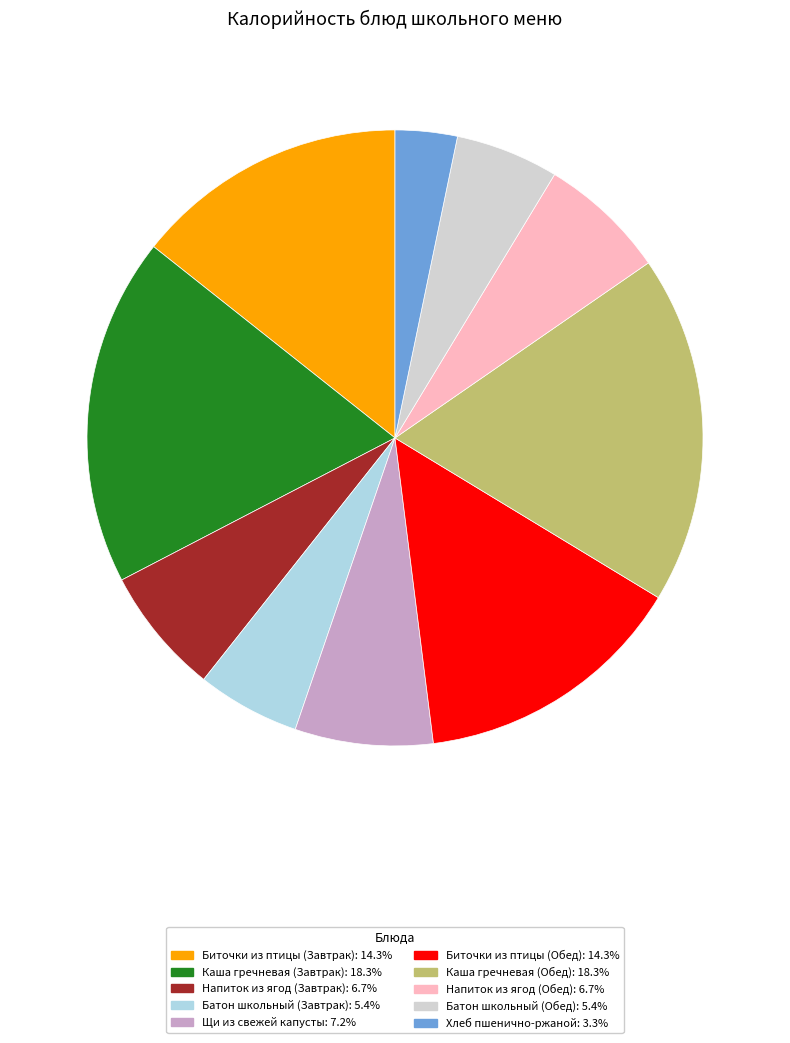

Does Батон школьный (Завтрак) represent more than half of the total?

No